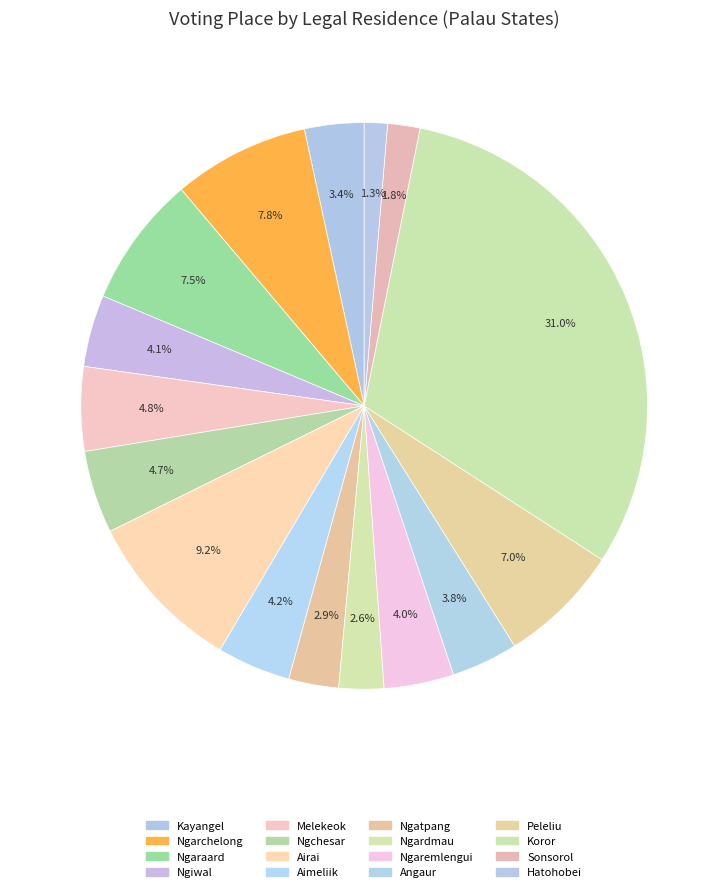

How many segments does this pie chart have?

16